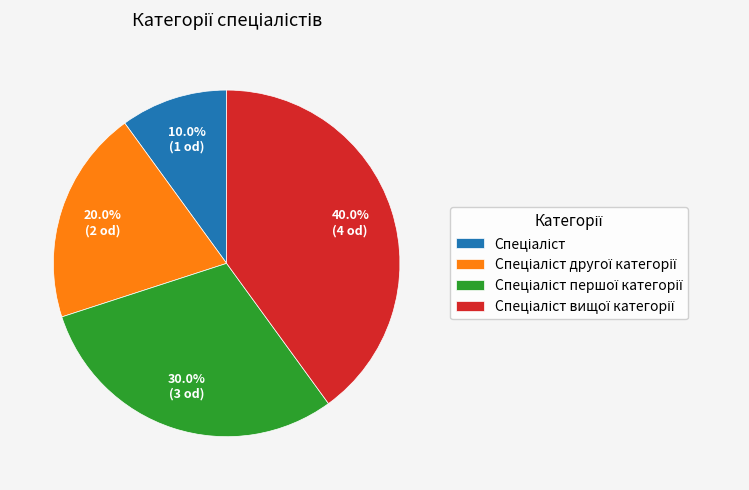

Is there any slice that represents more than half of the pie?

No